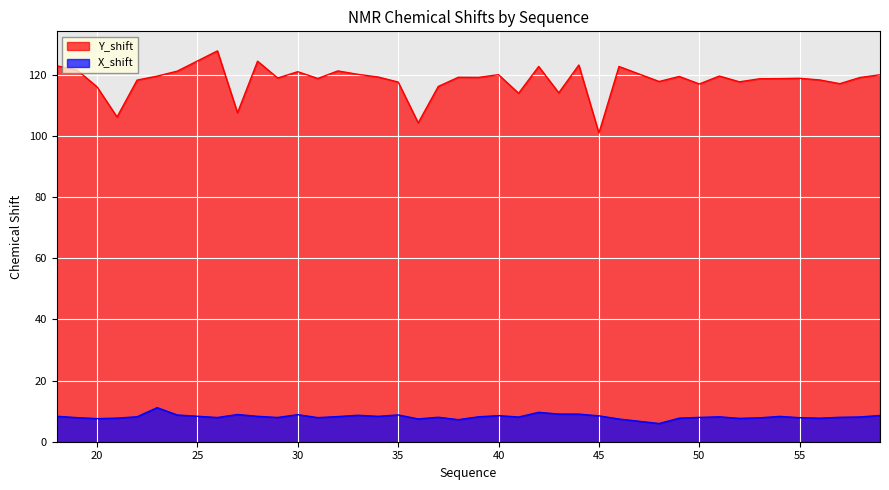

Reading left to right, what are all the values shown in this chart?

Y_shift: 122.9	121.6	116.1	106.2	118.3	119.6	121.2	127.8	107.6	124.5	118.9	121.0	118.8	121.3	120.1	119.3	117.6	104.3	116.2	119.2	119.2	120.0	114.0	122.7	114.1	123.2	100.9	122.7	117.8	119.5	117.0	119.6	117.7	118.7	118.8	118.9	118.3	117.1	119.1	120.0
X_shift: 8.3	7.9	7.6	7.7	8.2	11.1	8.7	7.9	8.9	8.3	7.9	8.9	7.9	8.2	8.7	8.3	8.8	7.5	8.0	7.2	8.1	8.5	8.1	9.6	9.1	9.0	8.5	7.4	6.0	7.7	8.0	8.2	7.6	7.8	8.3	7.9	7.7	8.0	8.1	8.6